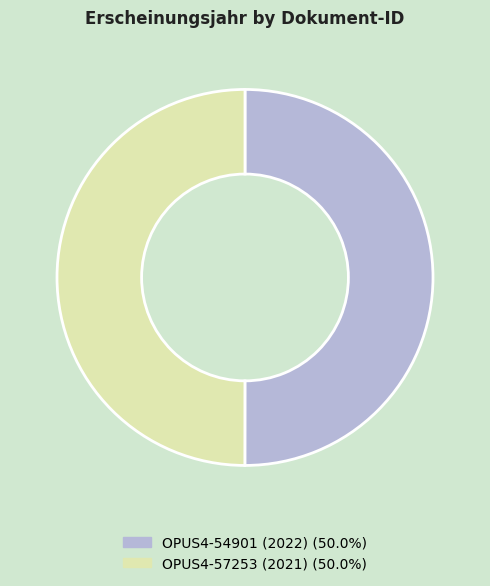

Combined, do OPUS4-54901 (2022) and OPUS4-57253 (2021) account for over 50%?

Yes